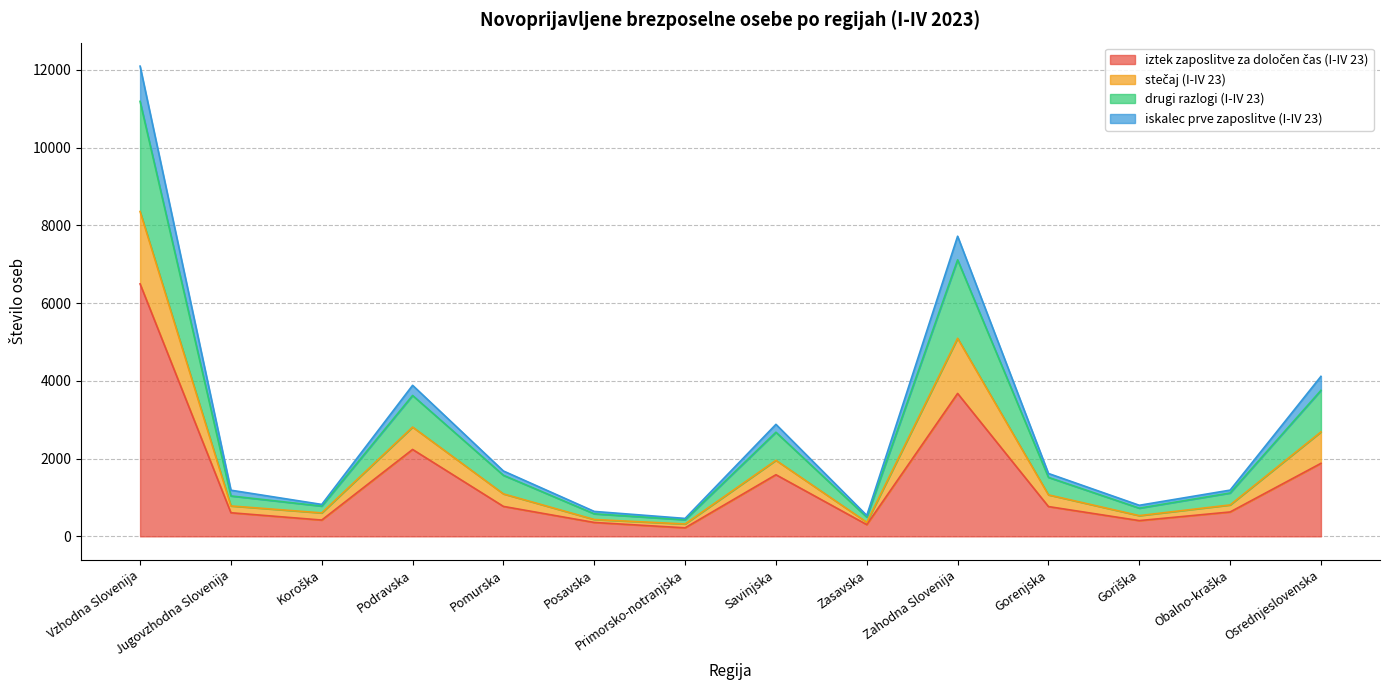

At which category is the sum across all series the highest?

Vzhodna Slovenija